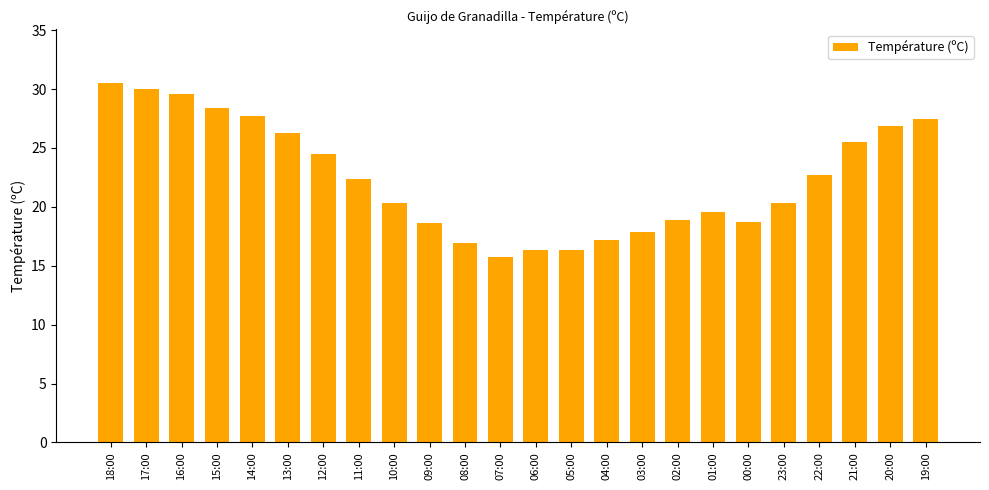

What is the average value?

22.4